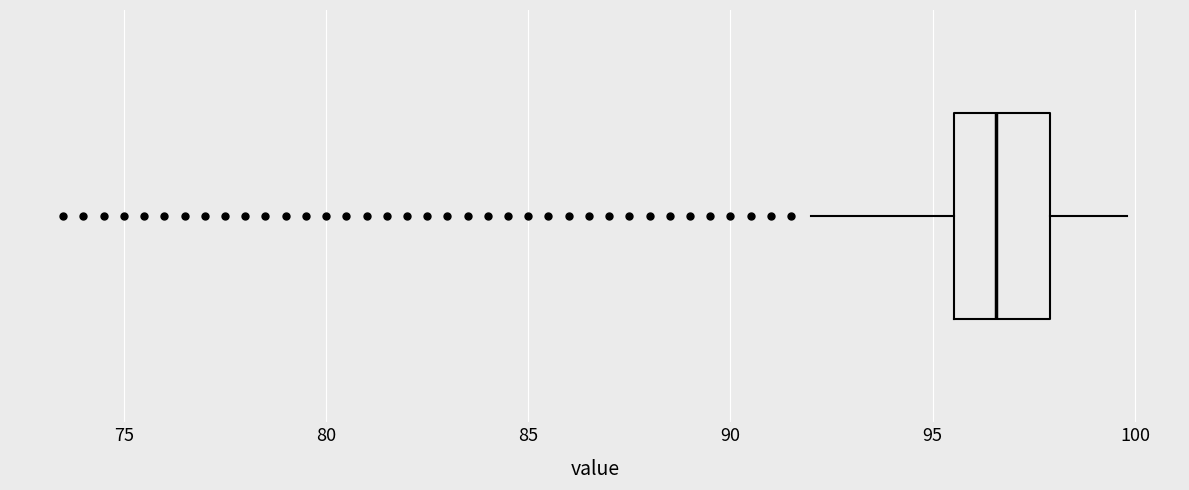

Where does the left whisker of the box end on the x-axis? The values are not printed on the chart, so give them approximately, as read against the axis.

92.0